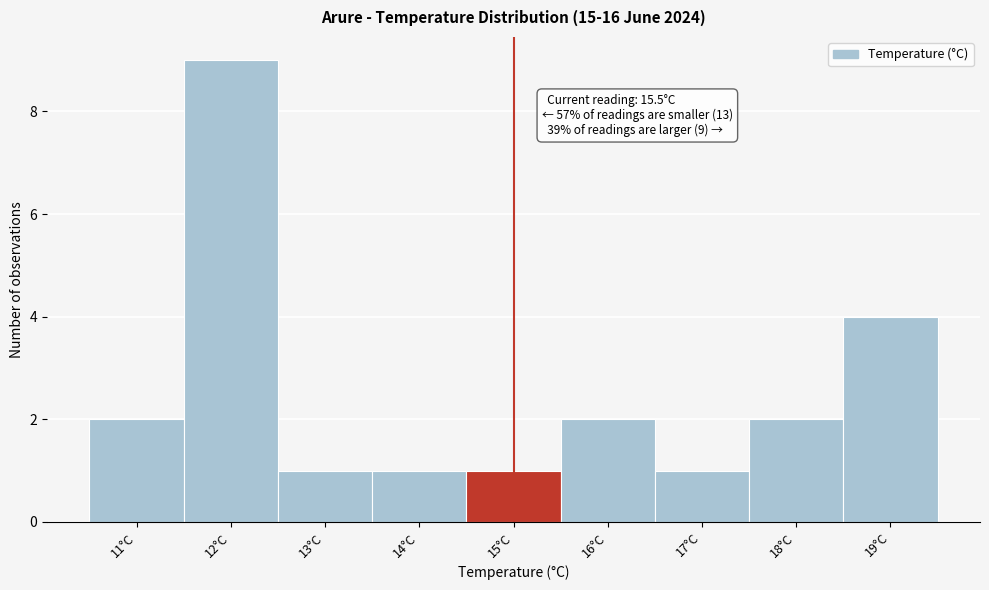

Reading right to left, what are all the values shown in this chart?

4	2	1	2	1	1	1	9	2